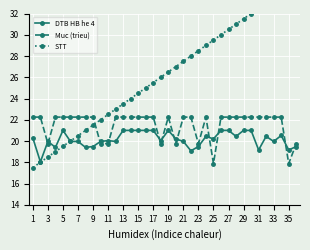

What is the highest value of the DTB HB he 4 series?

21.0